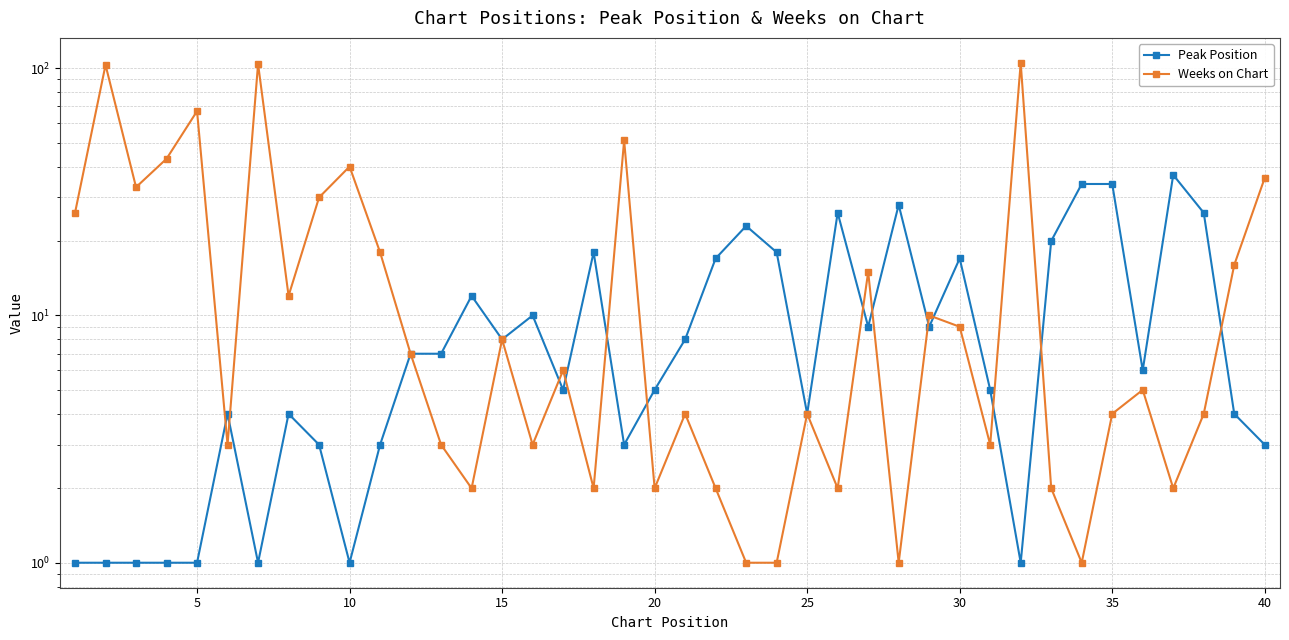

What is the value of the Weeks on Chart point at the 20th from the left?

2